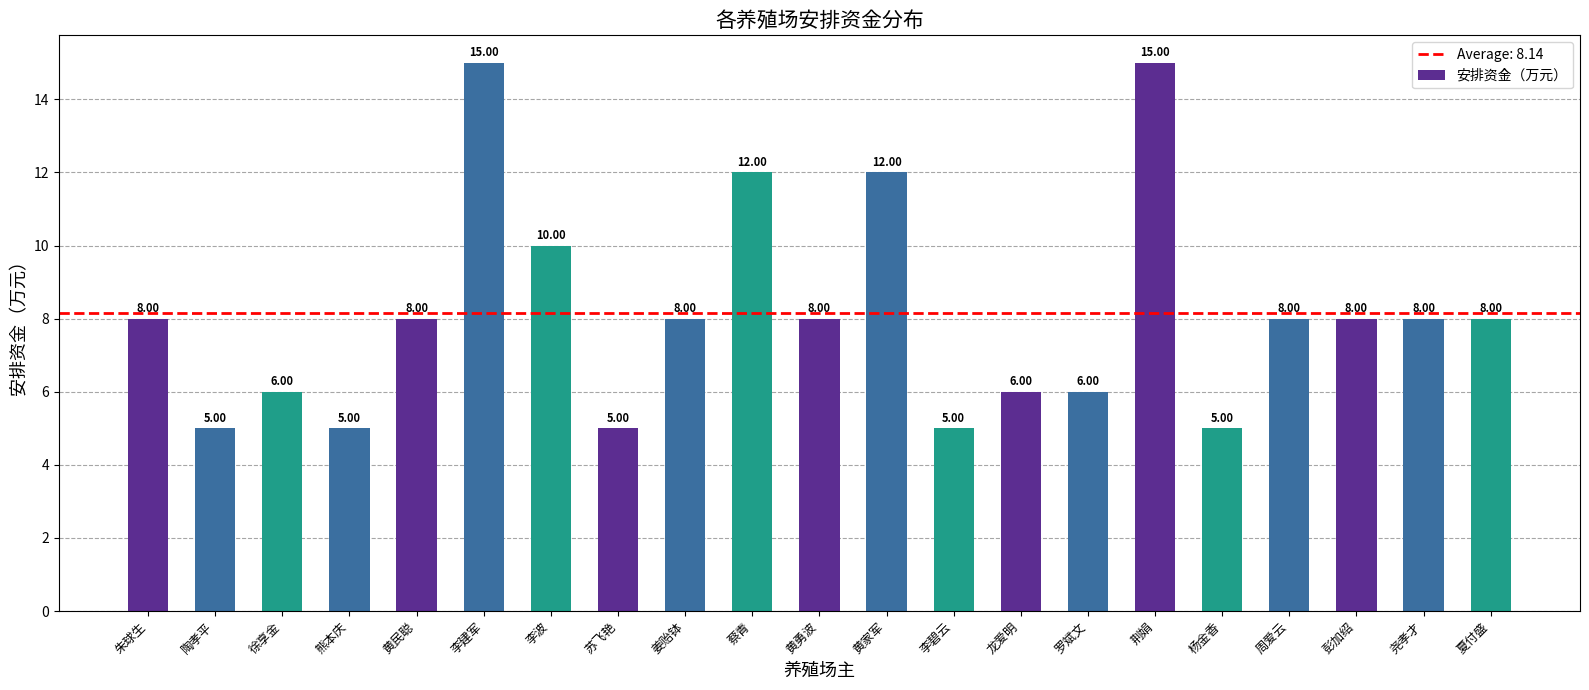

What is the label of the 2nd bar from the right?

尧孝才